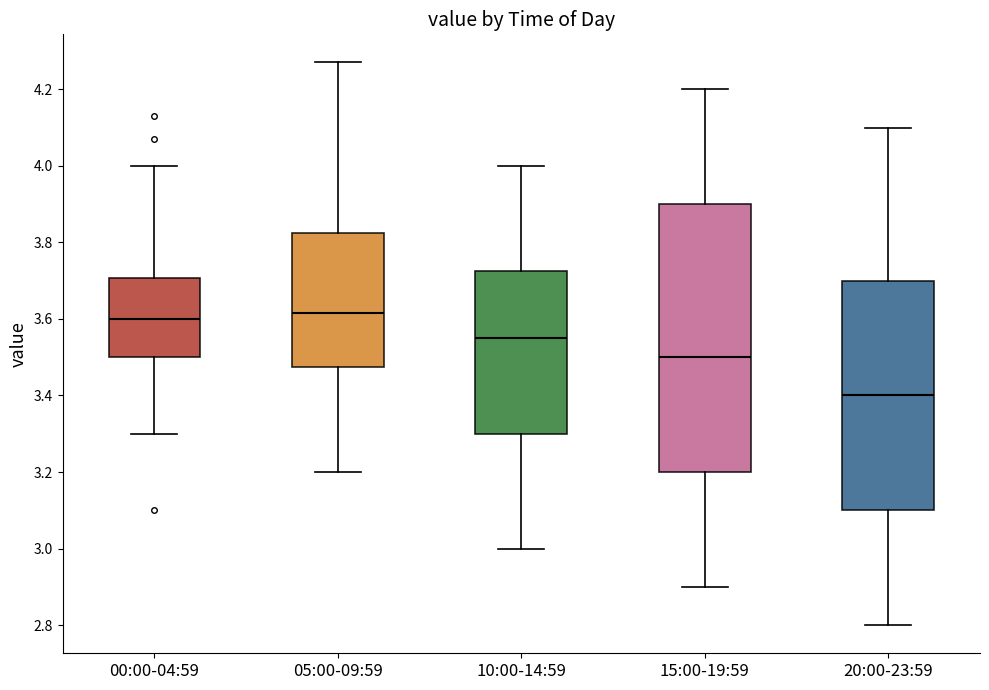

Where does the upper whisker of the box for 15:00-19:59 end on the y-axis? The values are not printed on the chart, so give them approximately, as read against the axis.

4.20